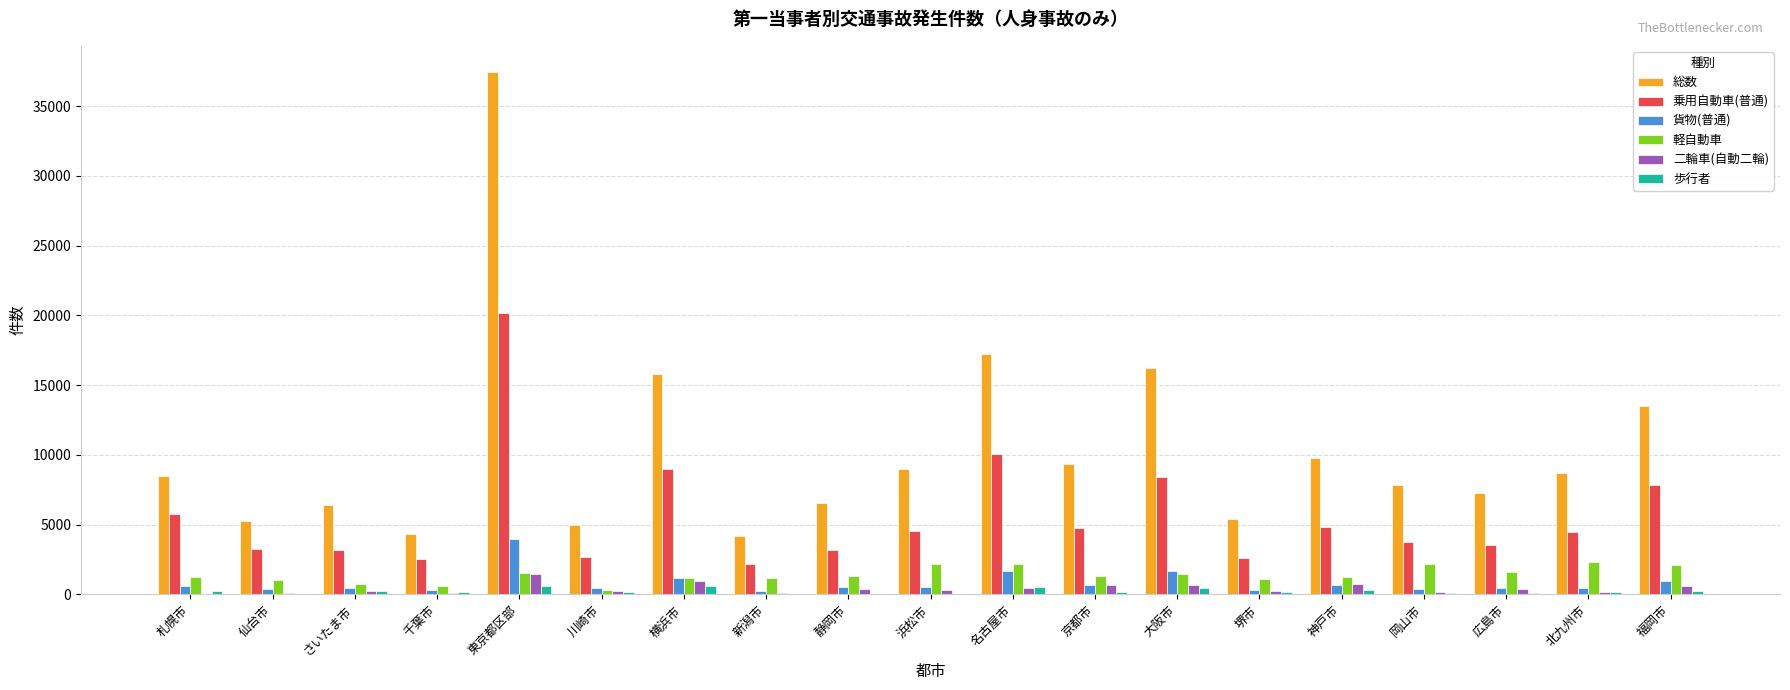

True or false: 貨物(普通) has a value of 646 at 京都市.

True